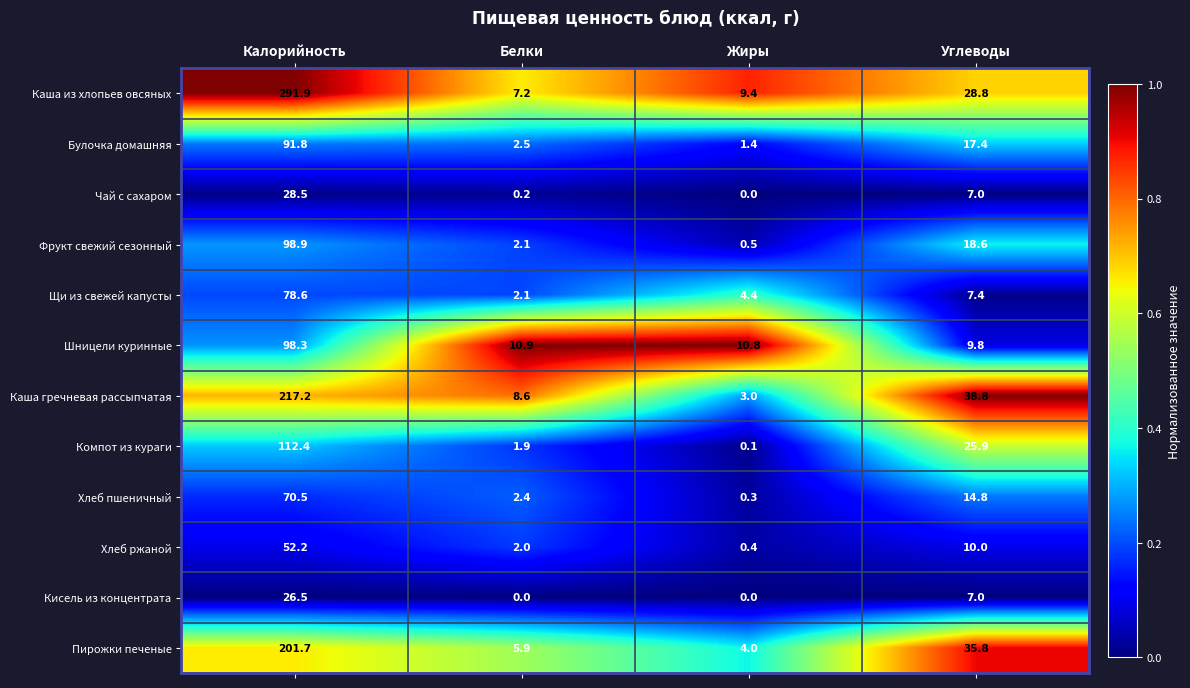

What is the difference between the second highest and minimum values in the Шницели куринные series?

1.1